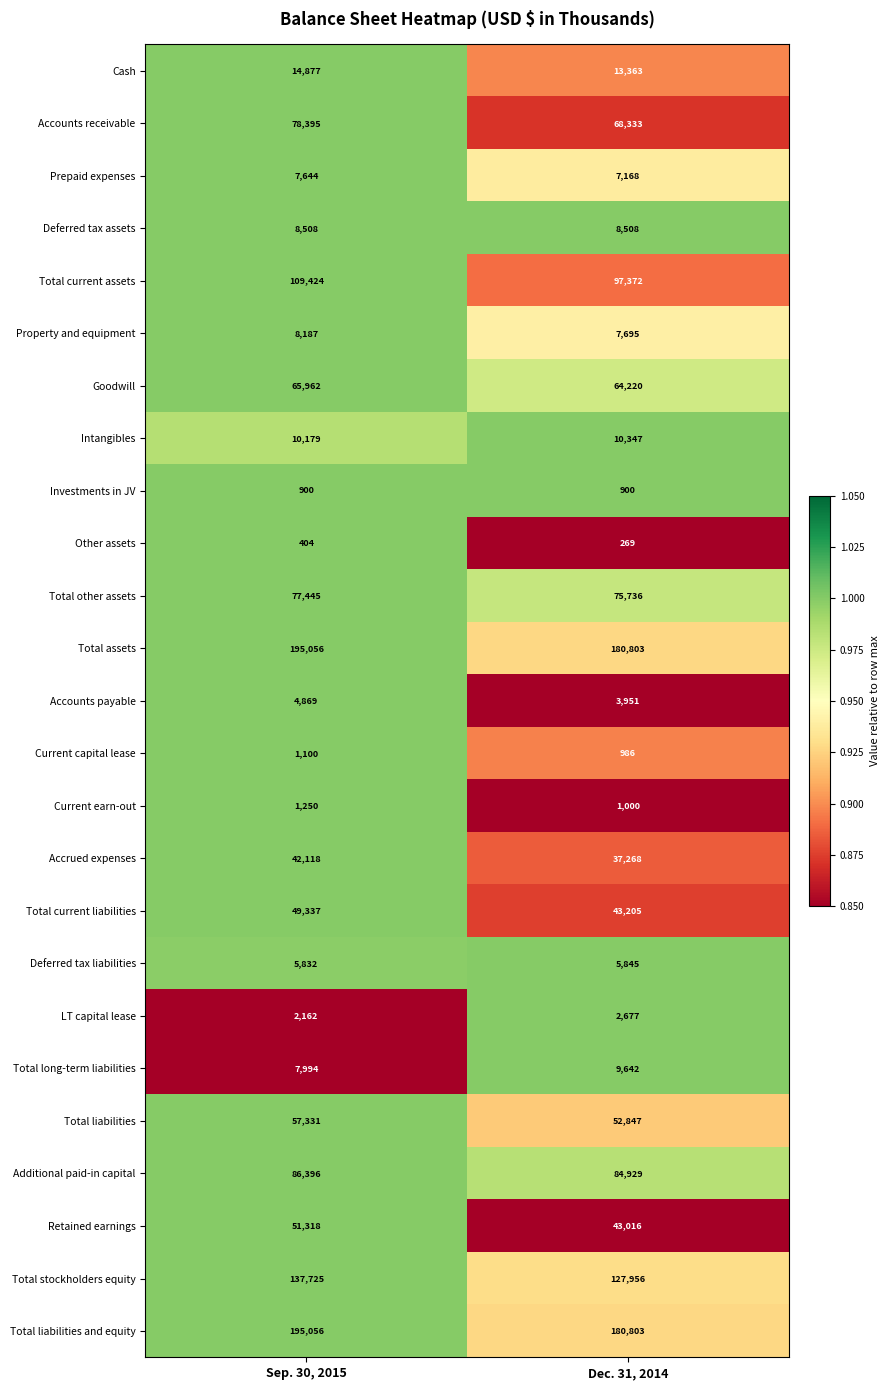

What is the total value across all series at Sep. 30, 2015?

1219469